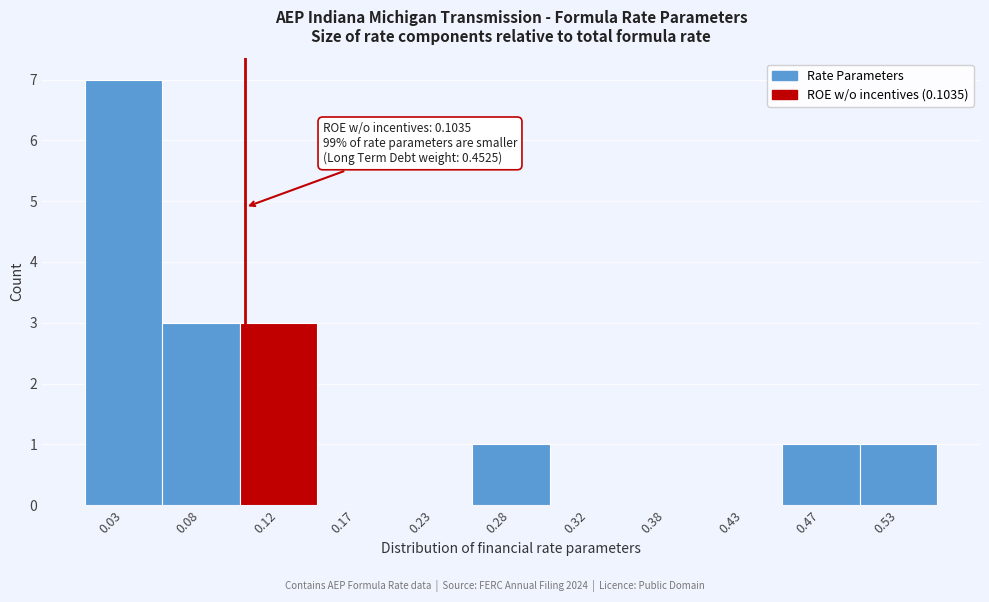

Which range on the x-axis has the tallest bar?

0.00 to 0.05